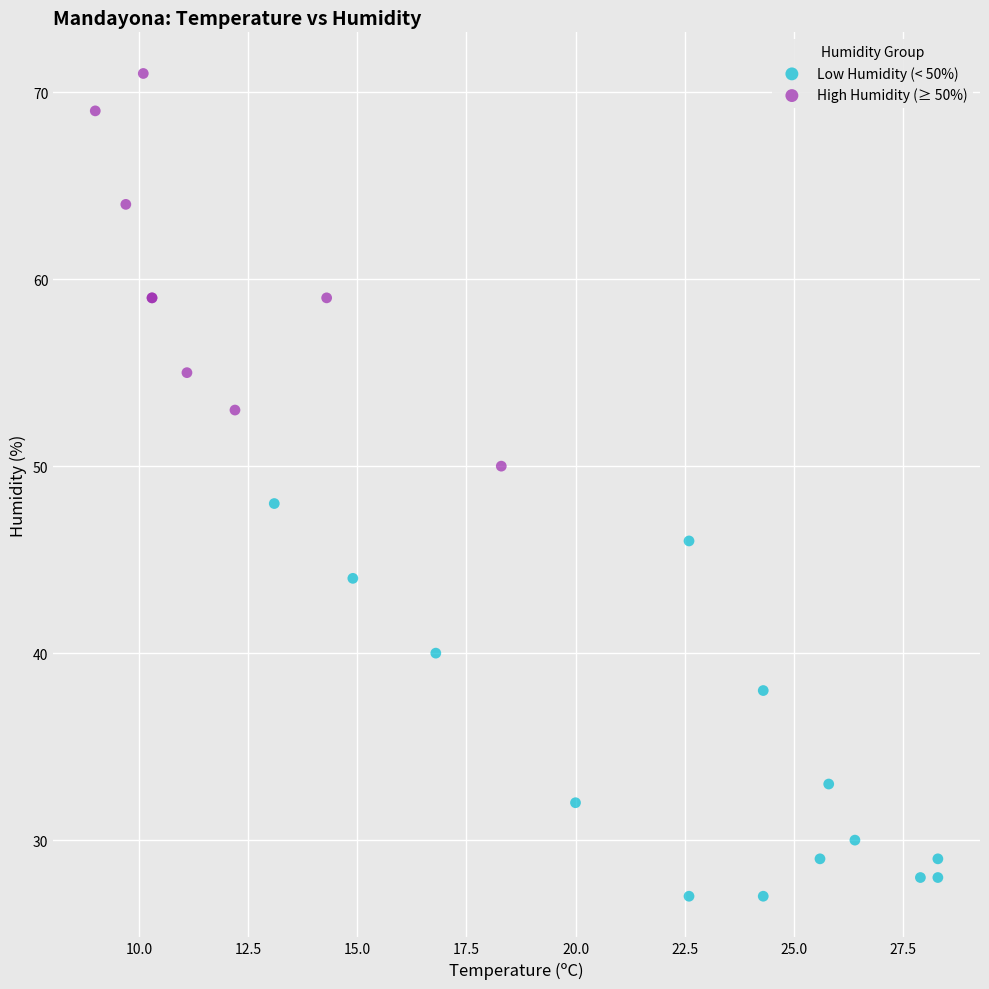

Which series contains the highest Y value?

High Humidity (≥ 50%)